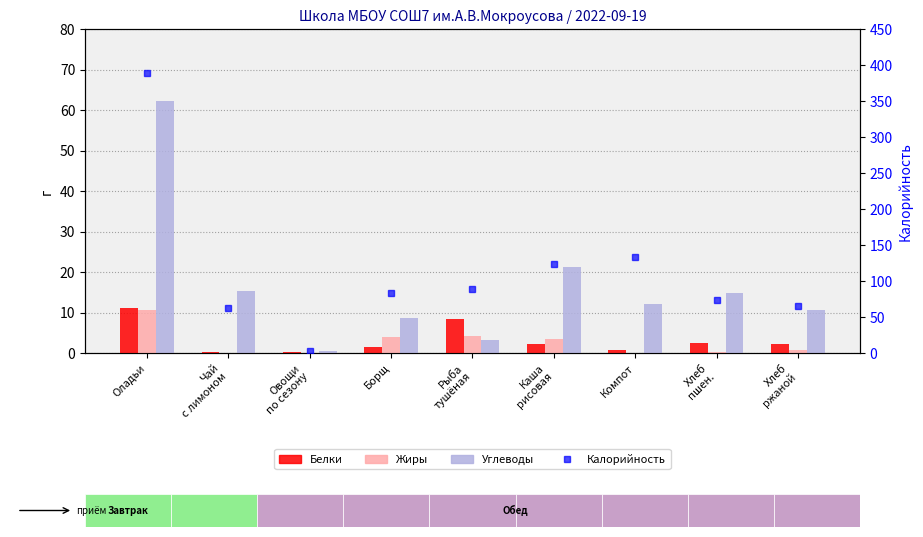

What is the difference between the Жиры values at Компот and Оладьи?

10.6